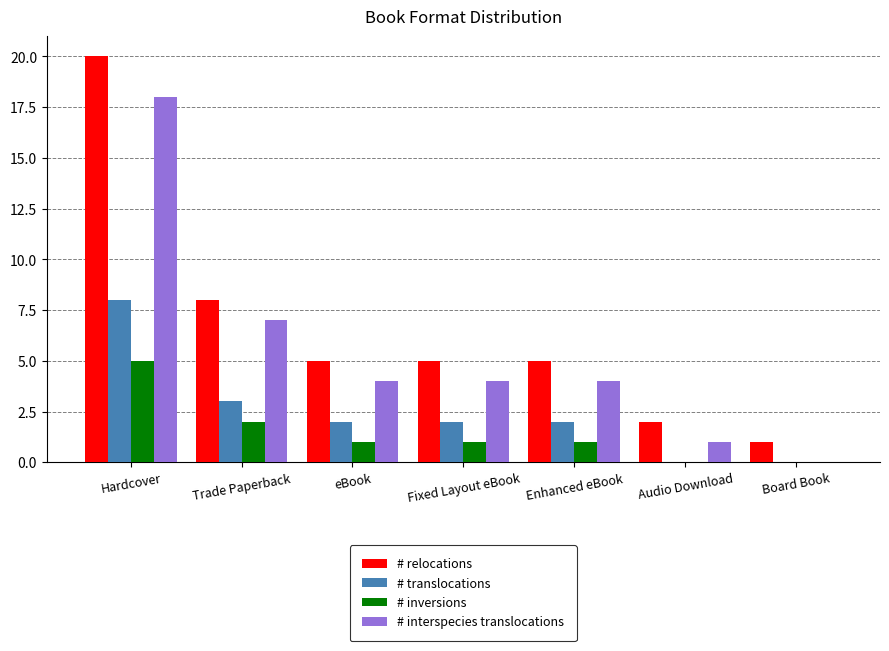

Reading left to right, transcribe all the data shown in this chart.

# relocations: 20	8	5	5	5	2	1
# translocations: 8	3	2	2	2	0	0
# inversions: 5	2	1	1	1	0	0
# interspecies translocations: 18	7	4	4	4	1	0